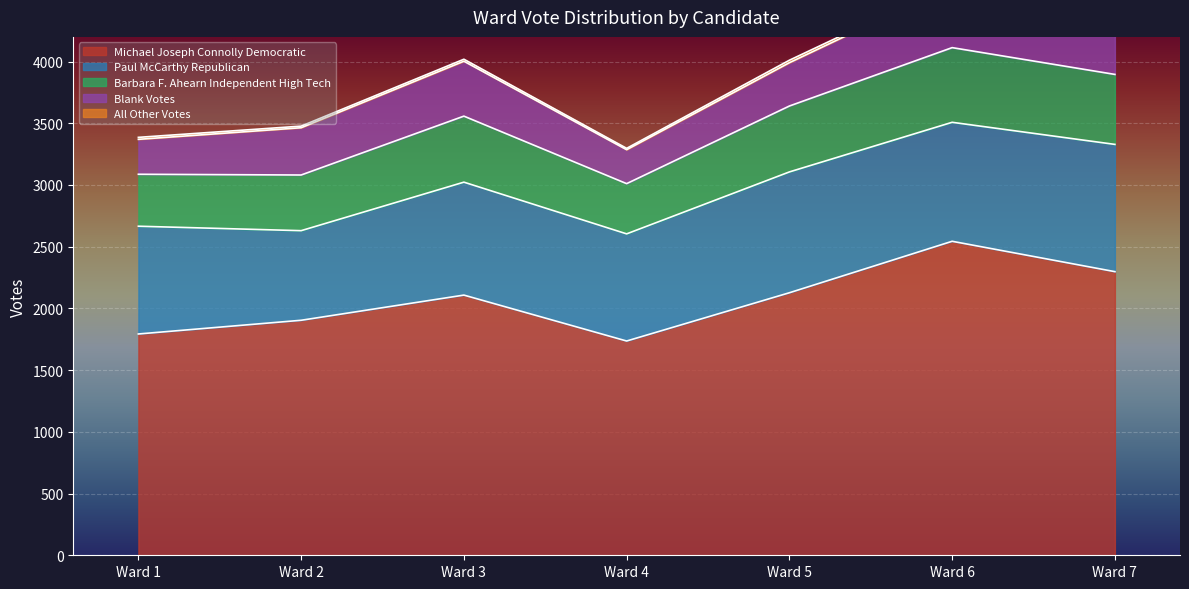

Rank the series by their maximum value, from lowest to highest.

All Other Votes, Blank Votes, Barbara F. Ahearn Independent High Tech, Paul McCarthy Republican, Michael Joseph Connolly Democratic